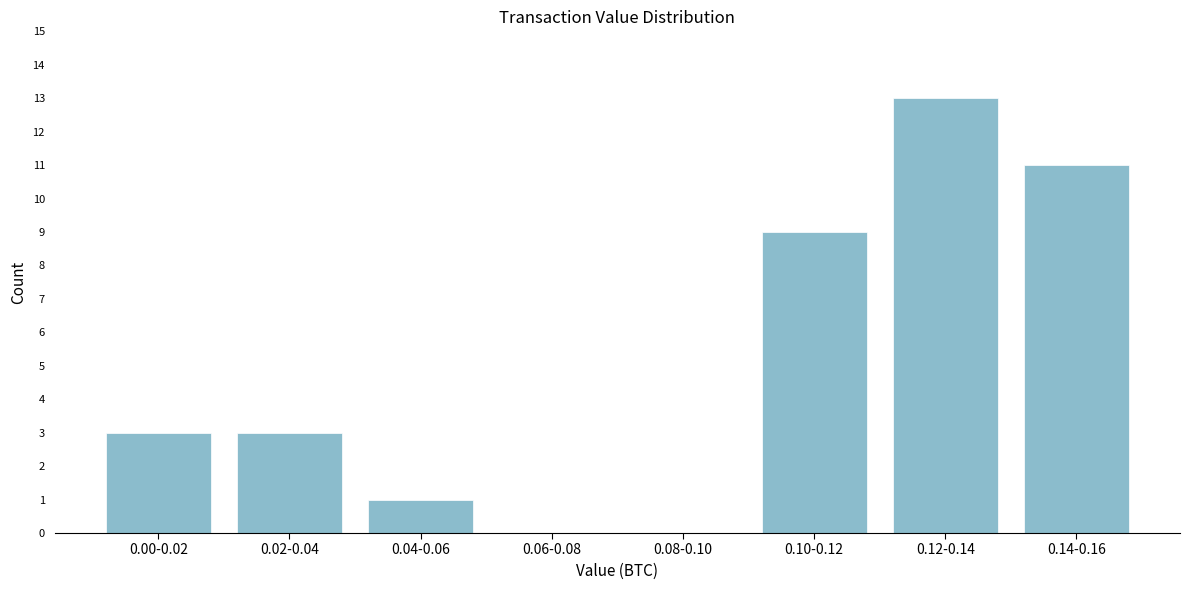

Reading left to right, list all the values displayed in this chart.

0.00-0.02=3	0.02-0.04=3	0.04-0.06=1	0.06-0.08=0	0.08-0.10=0	0.10-0.12=9	0.12-0.14=13	0.14-0.16=11